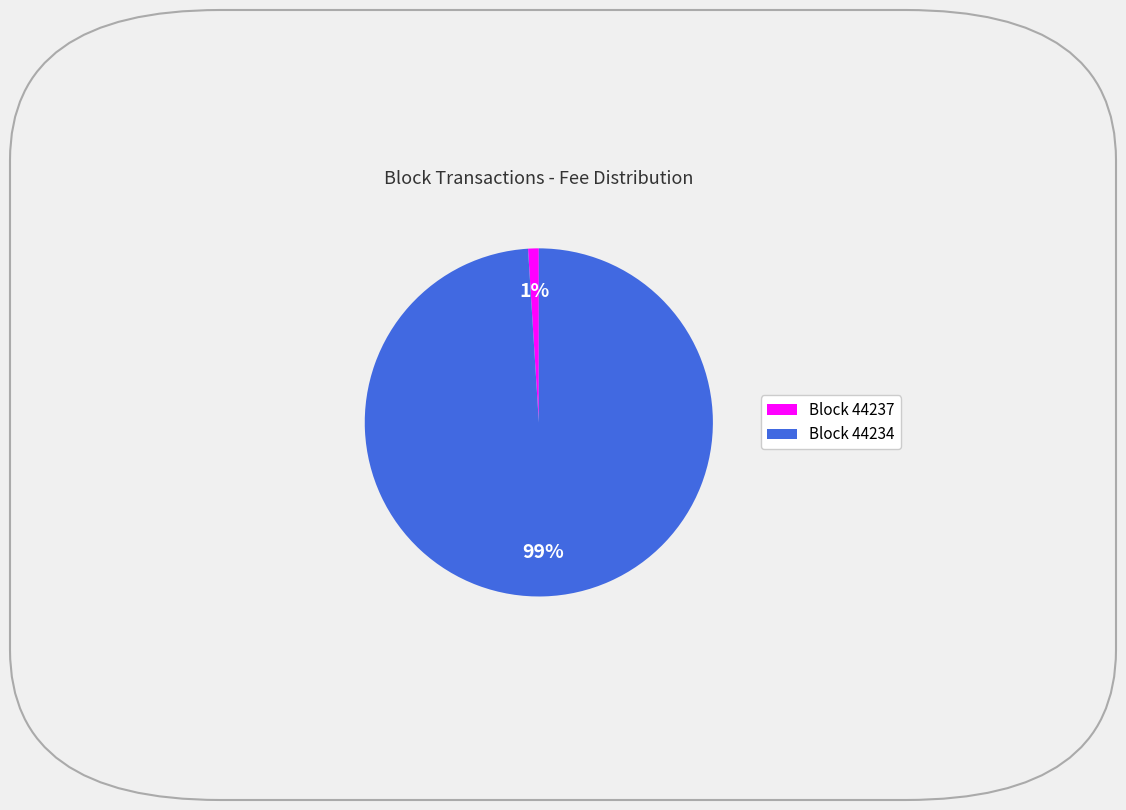

The Block 44237 slice represents 1% of the pie. True or false?

True